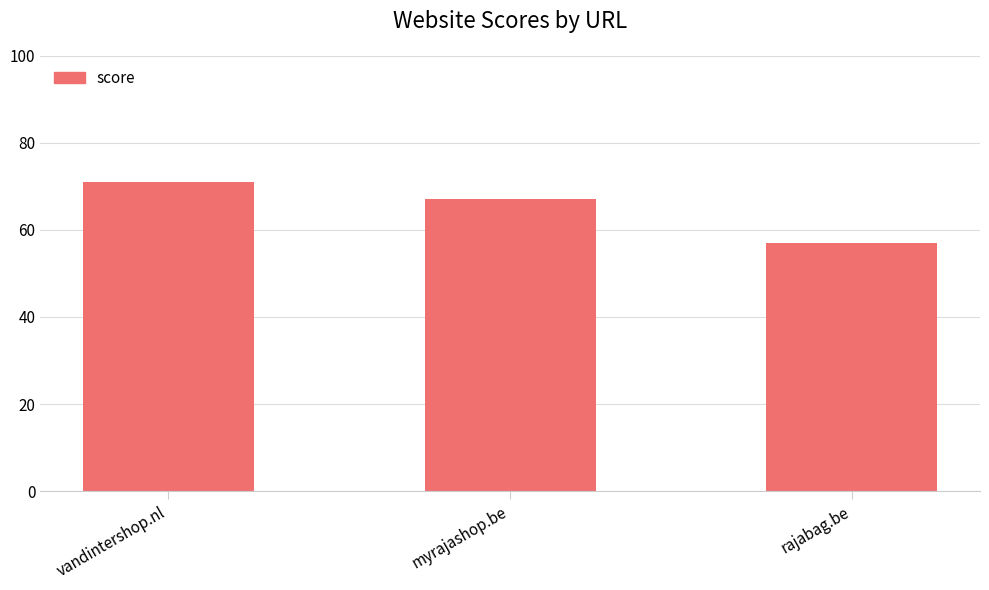

How many values are between 57 and 71?

3